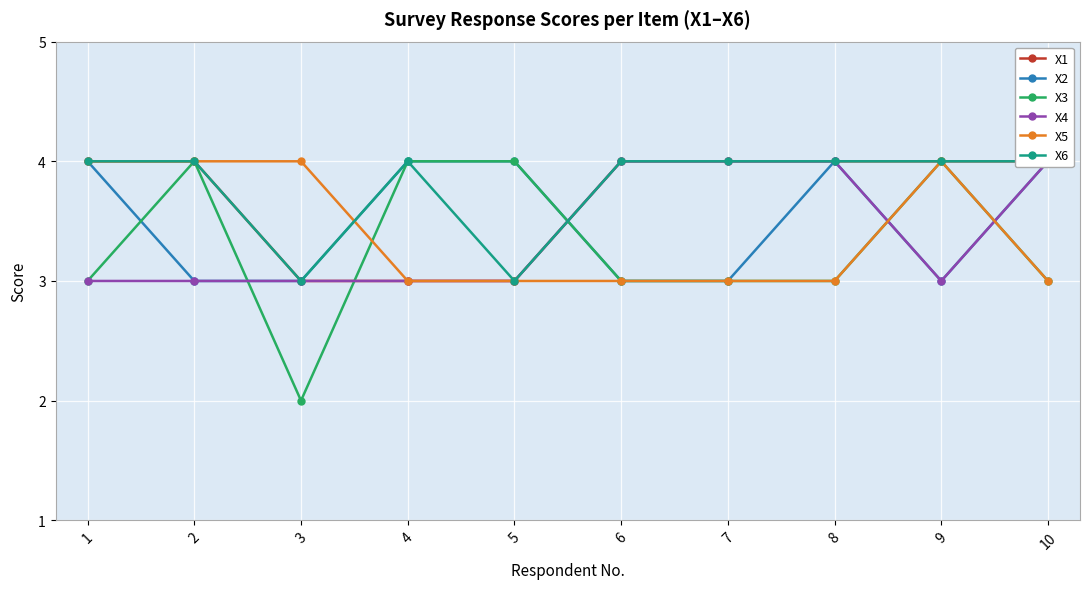

True or false: X4 has more than 2 points higher than both neighbors.

False